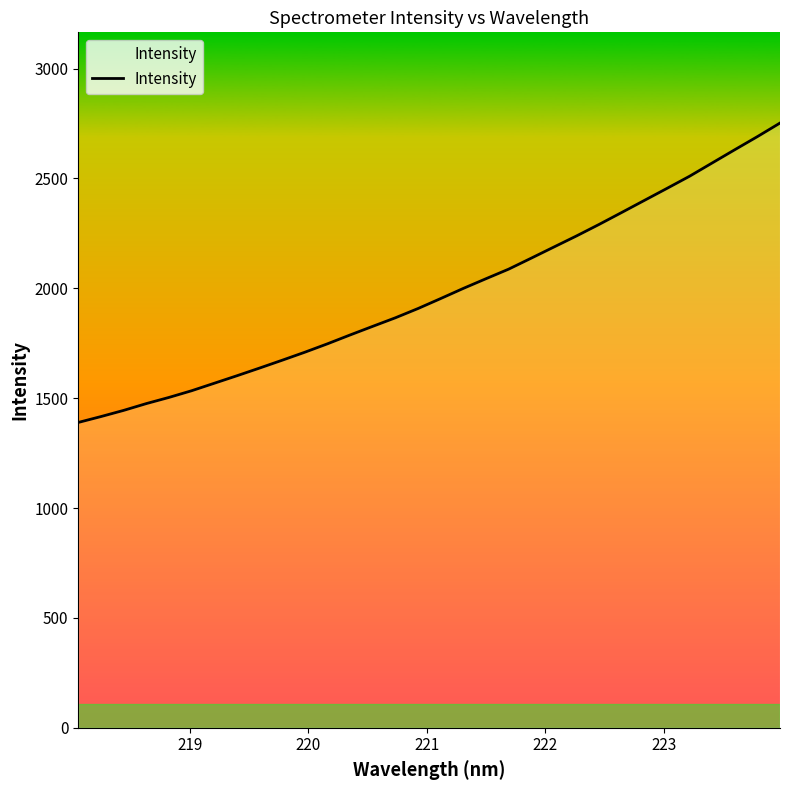

What is the maximum value shown in the chart?

2751.9